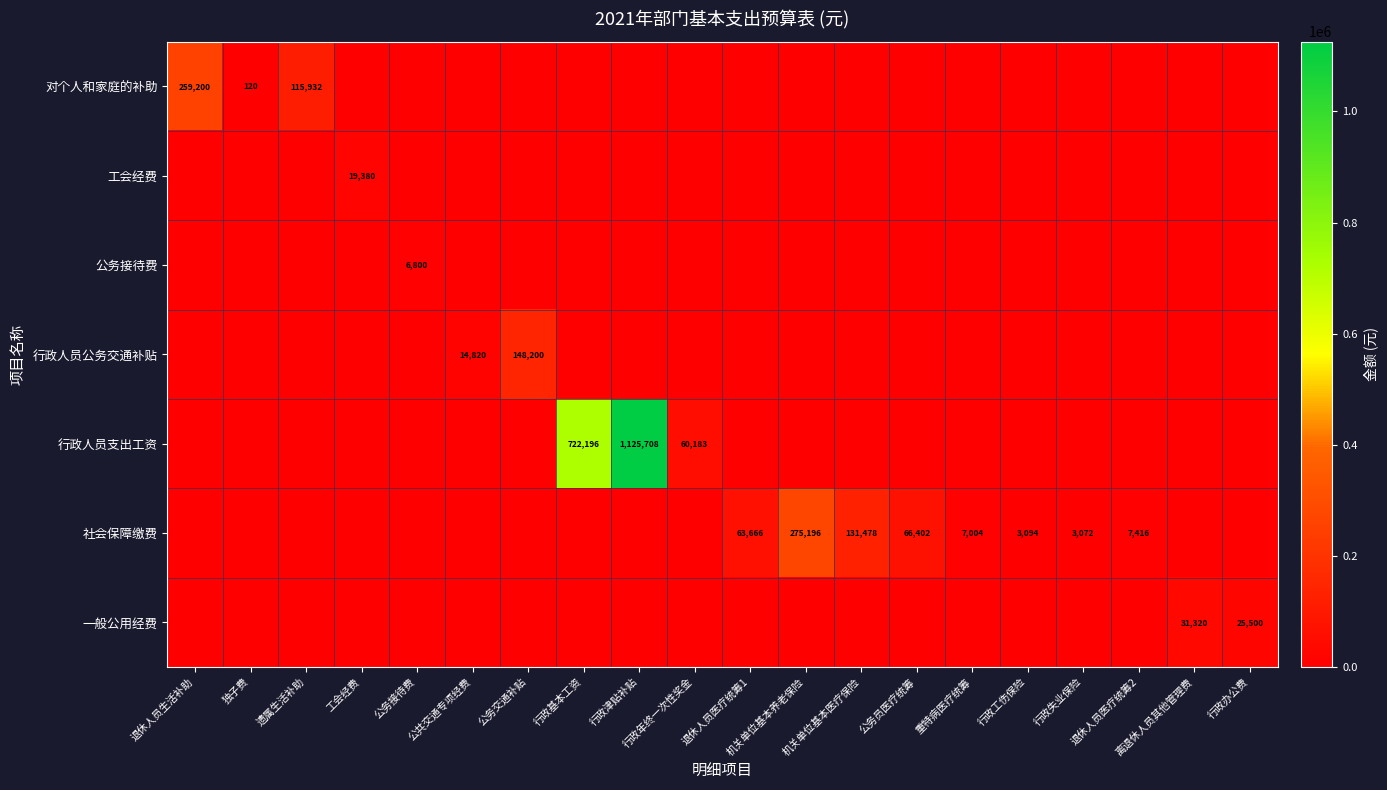

True or false: 对个人和家庭的补助 has a value of 259200 at 退休人员生活补助.

True